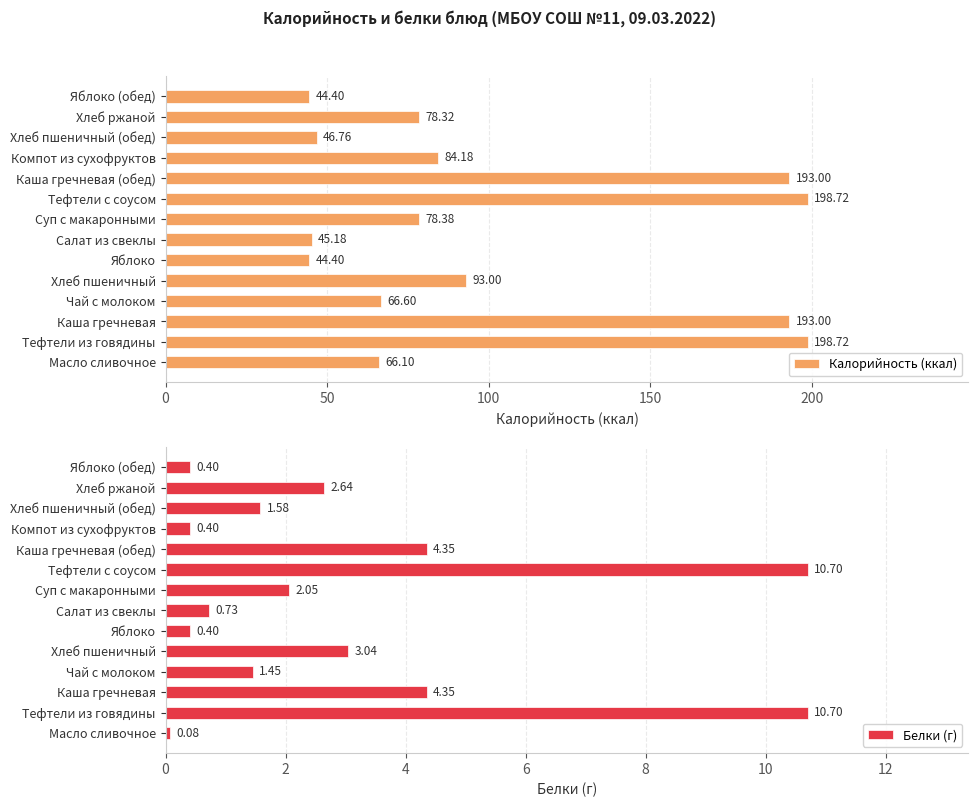

What is the difference between the second highest and minimum values in the Калорийность (ккал) series?

154.3